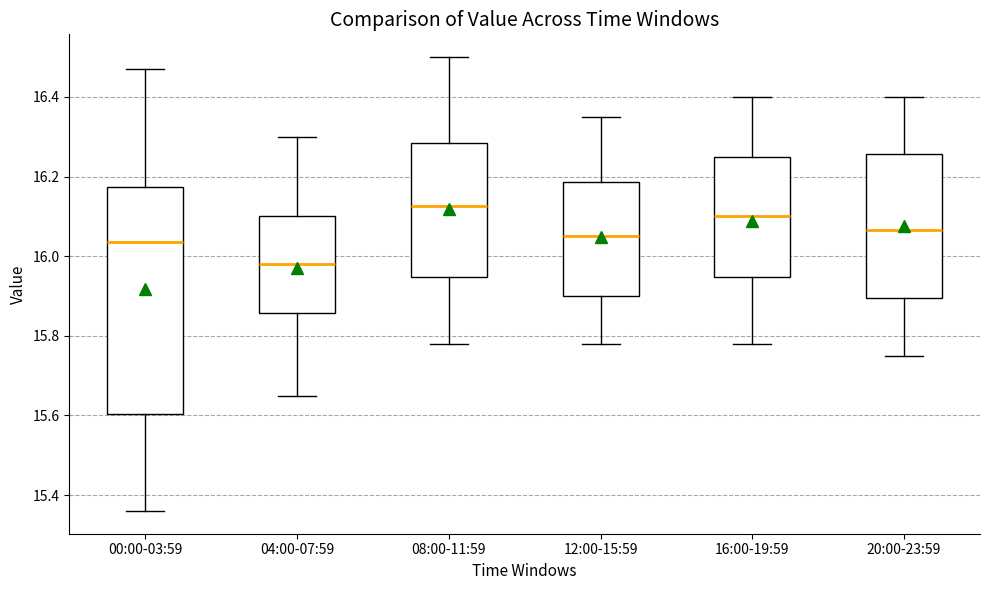

Reading left to right, transcribe this box plot: for each box, give where its median line is, the range the box spans, and where its two whiskers end, as read against the y-axis. The values are not printed on the chart, so give them approximately, as read against the axis.

00:00-03:59: median 16.04, box 15.60 to 16.18, whiskers 15.36 to 16.48
04:00-07:59: median 15.98, box 15.86 to 16.10, whiskers 15.66 to 16.30
08:00-11:59: median 16.12, box 15.94 to 16.28, whiskers 15.78 to 16.50
12:00-15:59: median 16.06, box 15.90 to 16.18, whiskers 15.78 to 16.36
16:00-19:59: median 16.10, box 15.94 to 16.26, whiskers 15.78 to 16.40
20:00-23:59: median 16.06, box 15.90 to 16.26, whiskers 15.76 to 16.40